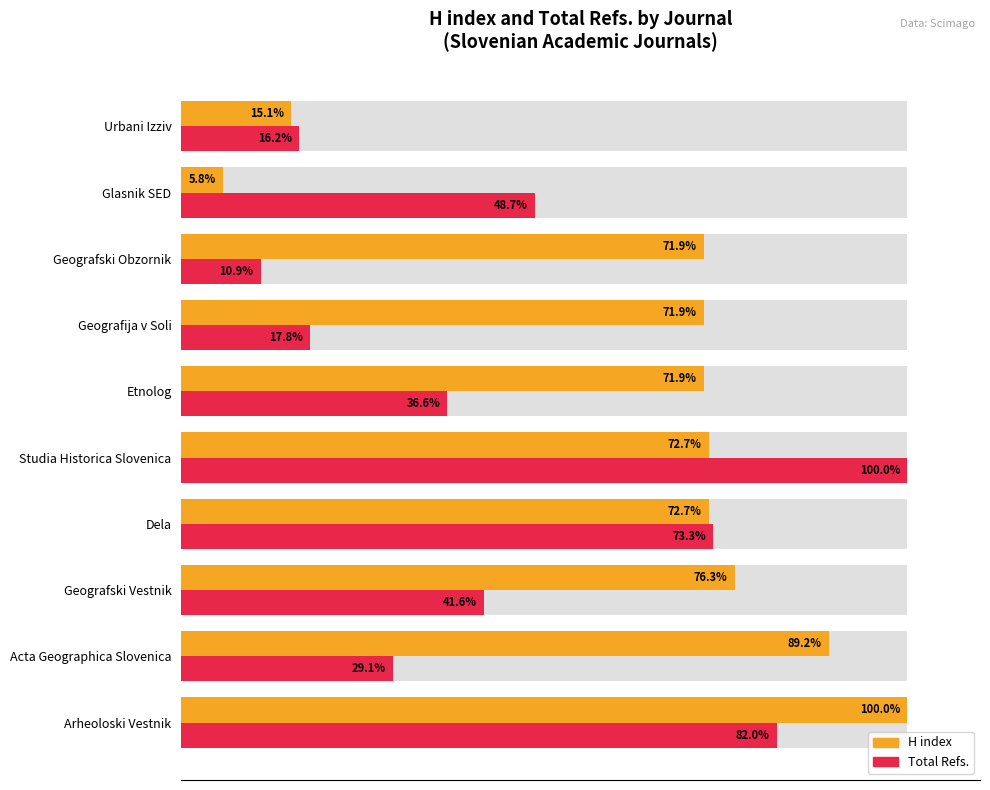

How many series are shown in this chart?

2